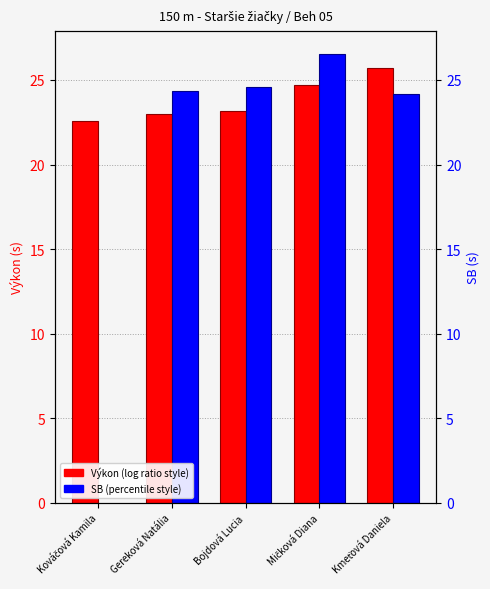

Which series changed the most between Bojdová Lucia and Mičková Diana?

SB